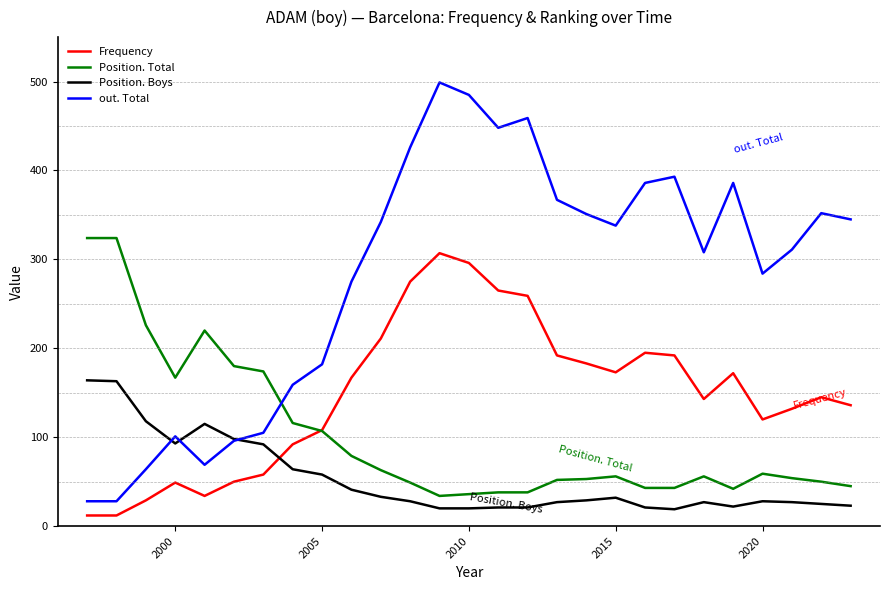

Rank the series by their average value, from highest to lowest.

out. Total, Frequency, Position. Total, Position. Boys